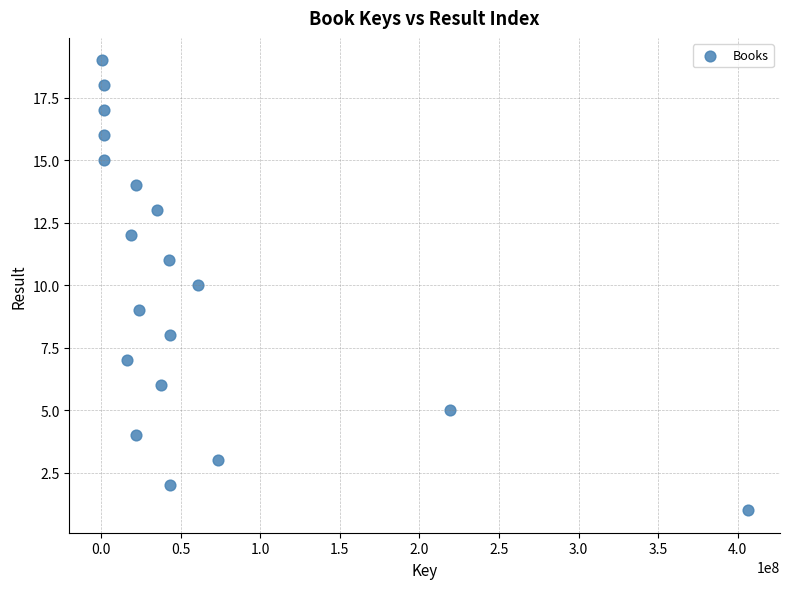

What is the range of Y values (max minus min)?

18